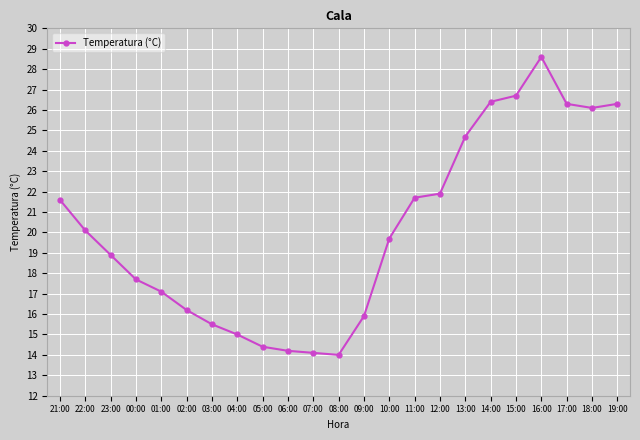

What is the change in value from 21:00 to 09:00?

-5.7